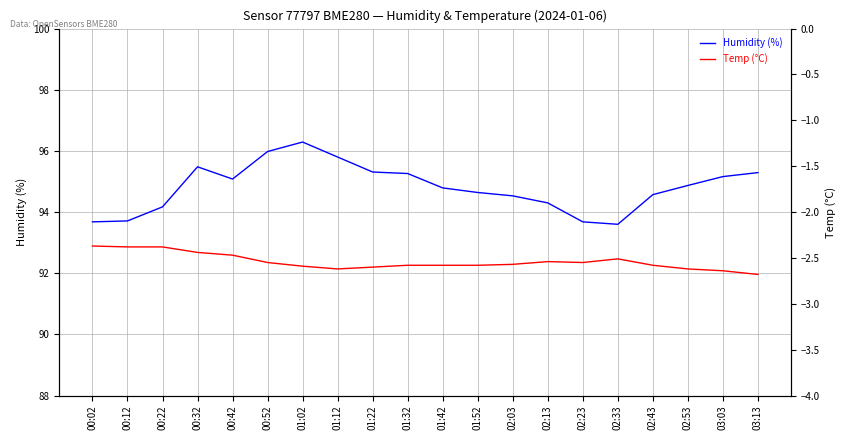

Does the chart have visible grid lines?

Yes